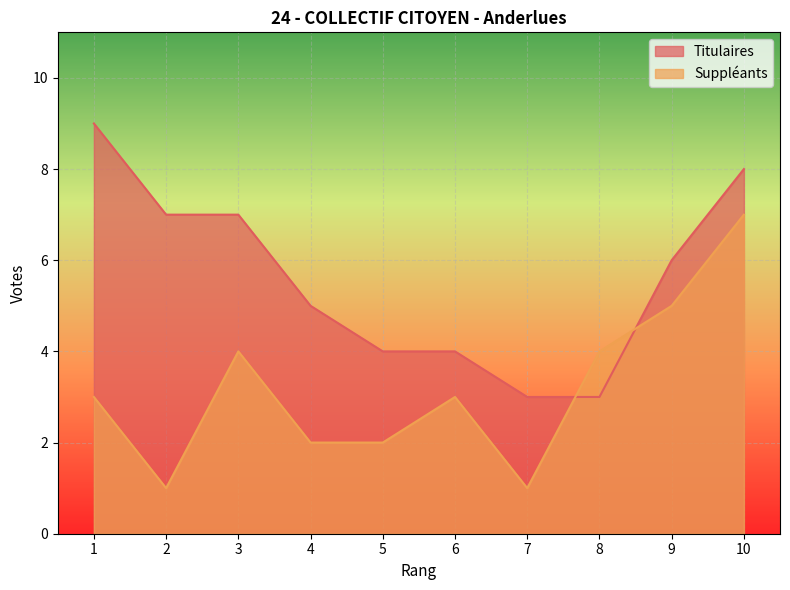

True or false: Titulaires has a value of 2 at 8.

False